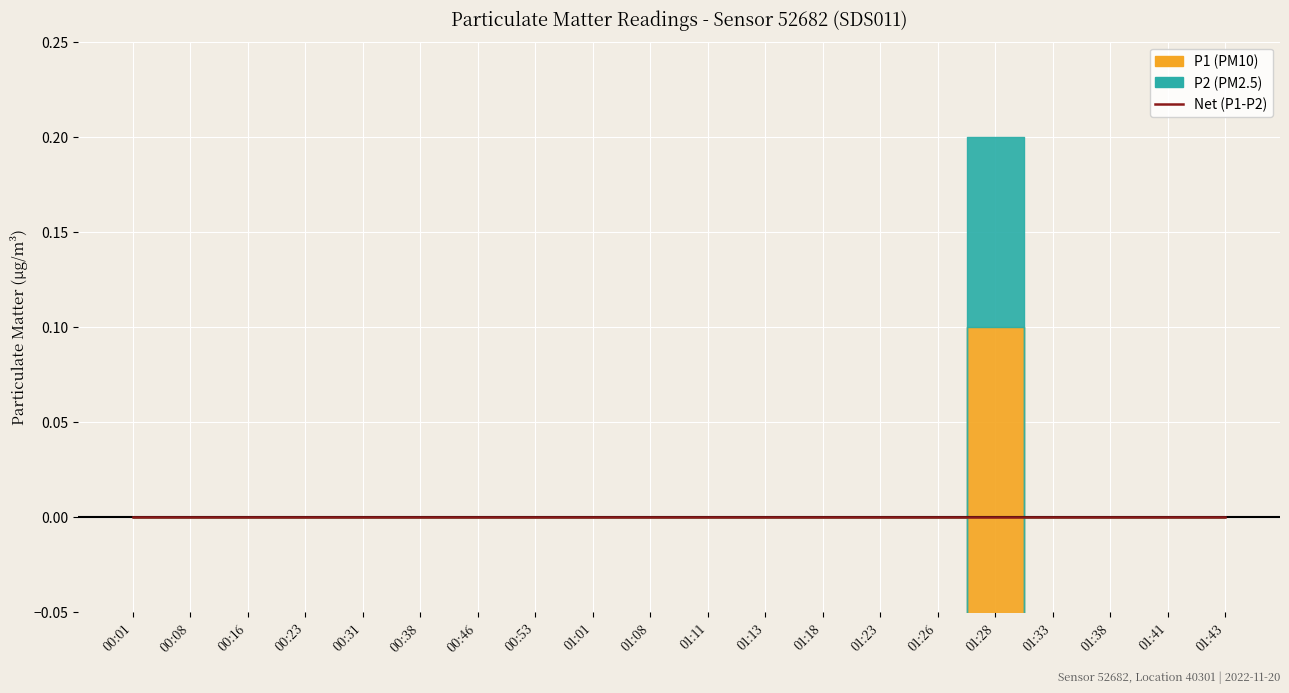

The P1 series shows 0.2 at 01:28. True or false?

False